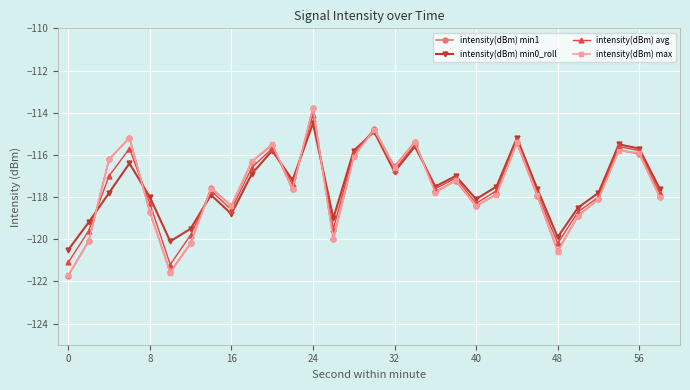

What is the average value of the intensity(dBm) avg series?

-117.5